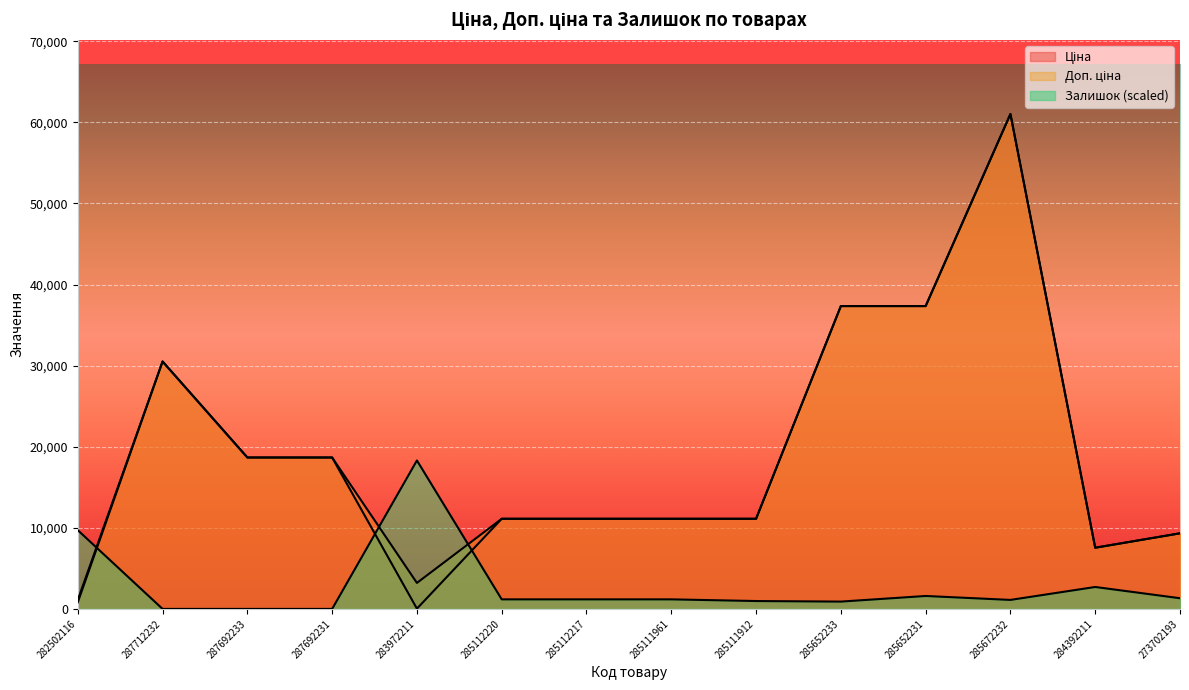

What are all the series names shown in the legend?

Ціна, Доп. ціна, Залишок